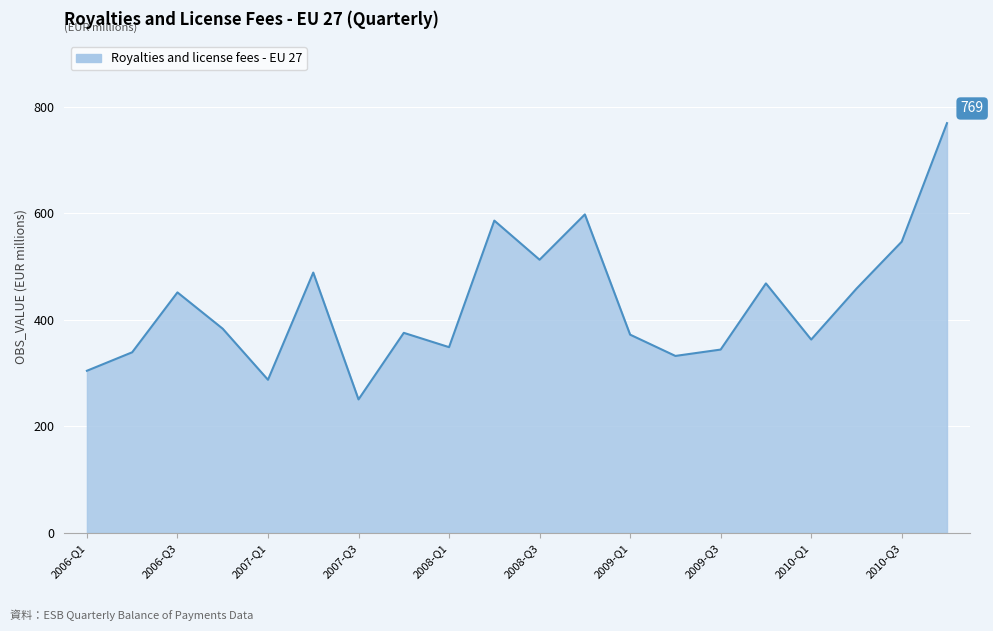

What is the sum of all values?

8578.0